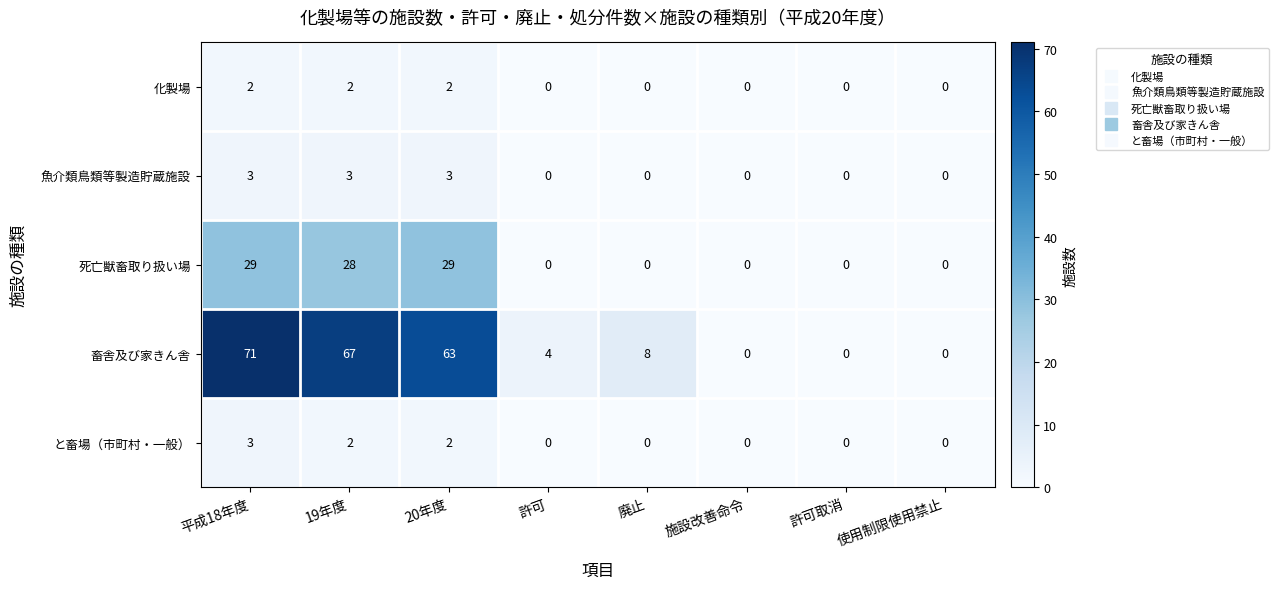

How many data points does each series have?

8